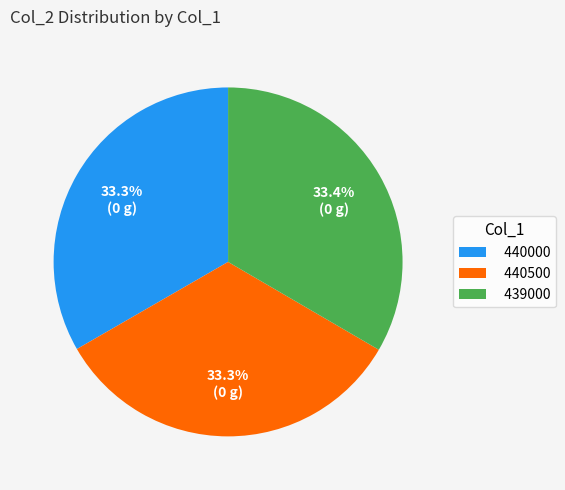

What is the total percentage of 440000 and 440500?

66.6%